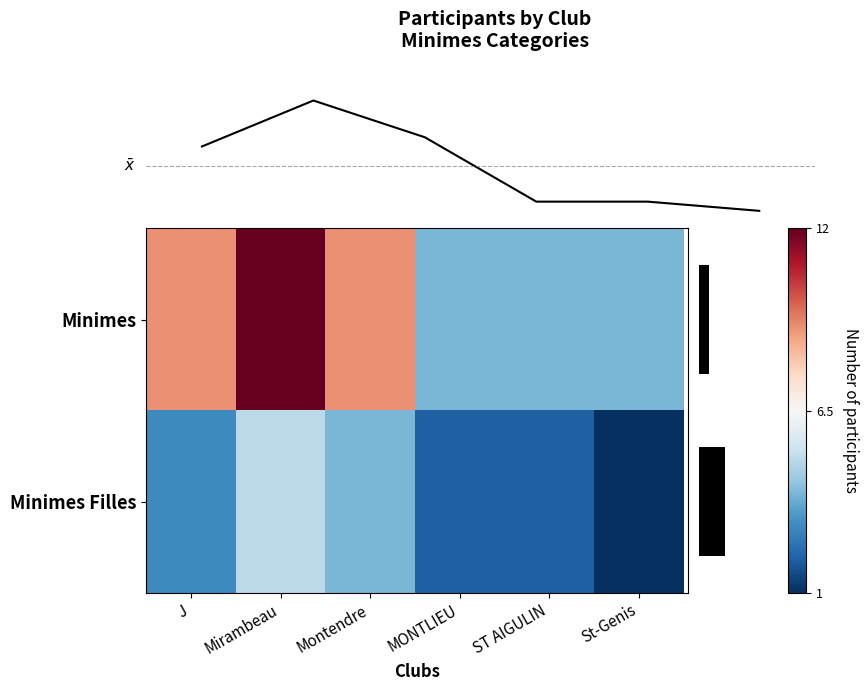

True or false: row_0 has a value of 12 at Mirambeau.

True